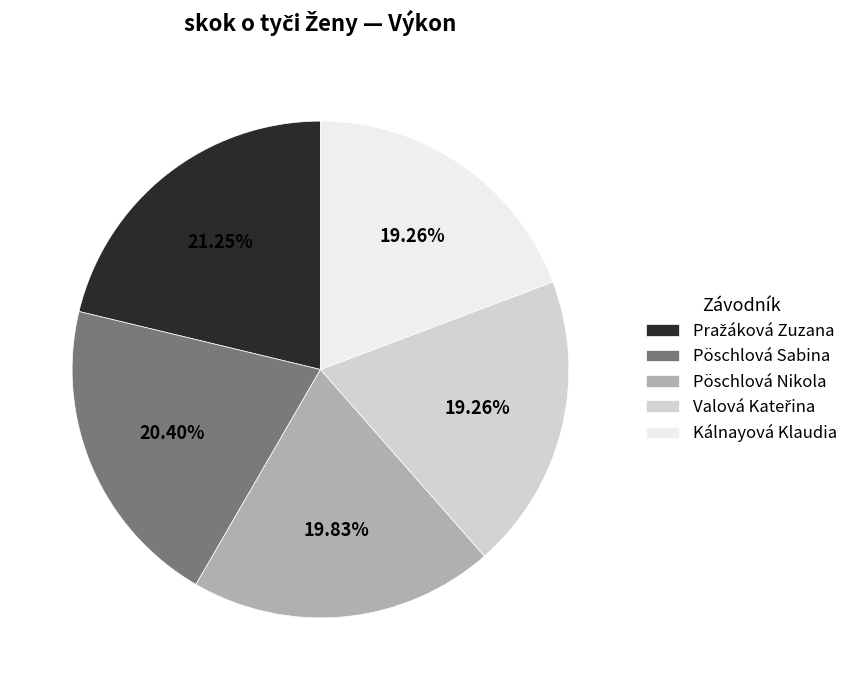

Do Kálnayová Klaudia and Pöschlová Sabina together represent more than half of the pie?

No